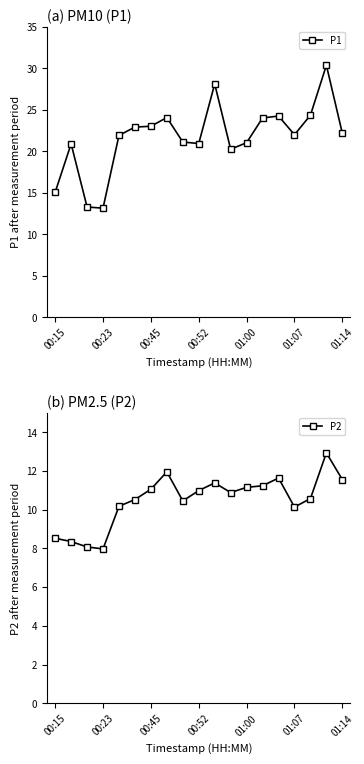

Which series has the largest total across all categories?

P1